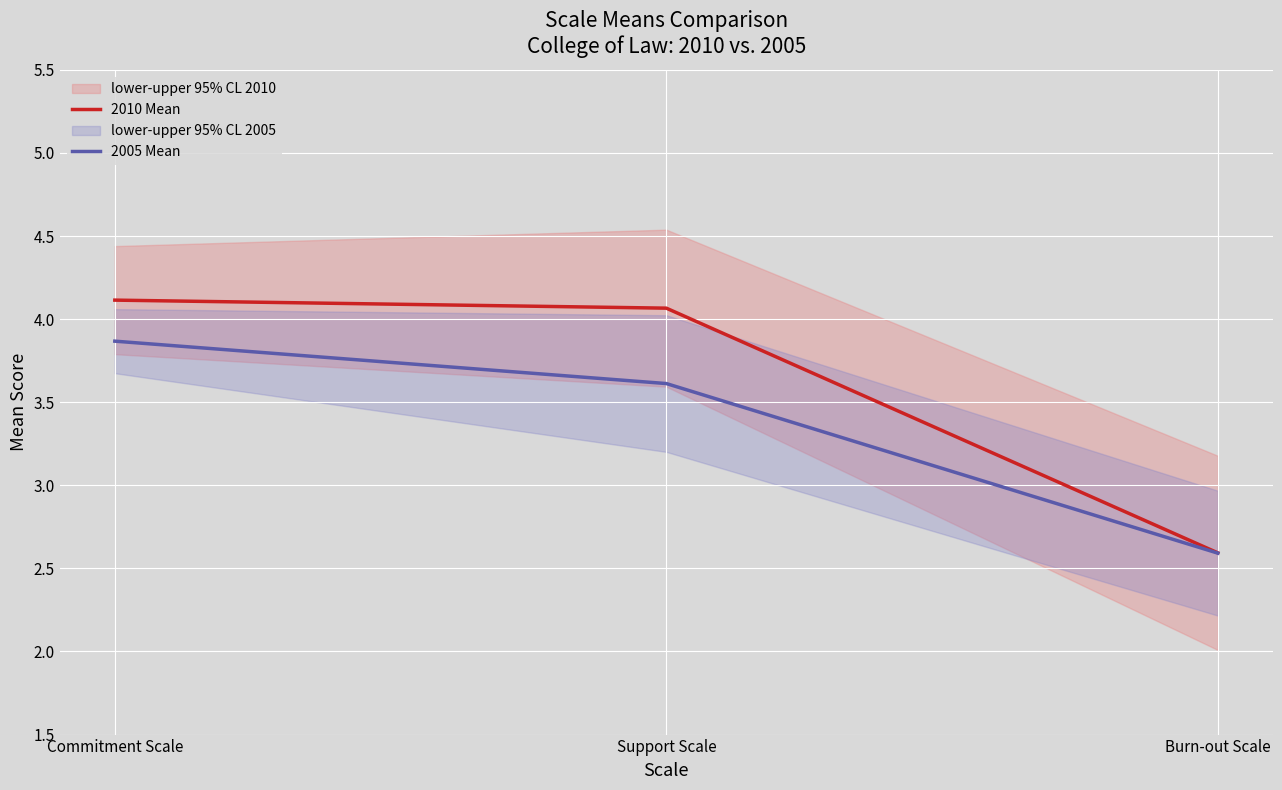

The 2010 Mean series shows 2.6 at Burn-out Scale. True or false?

True